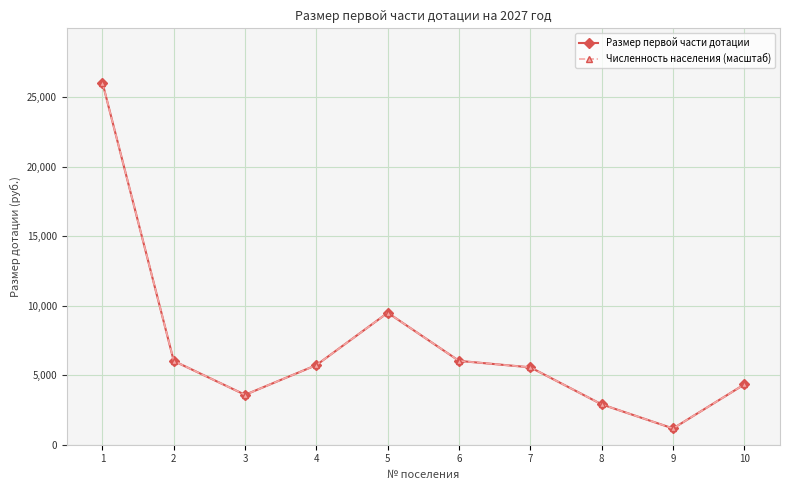

Does the chart have visible grid lines?

Yes